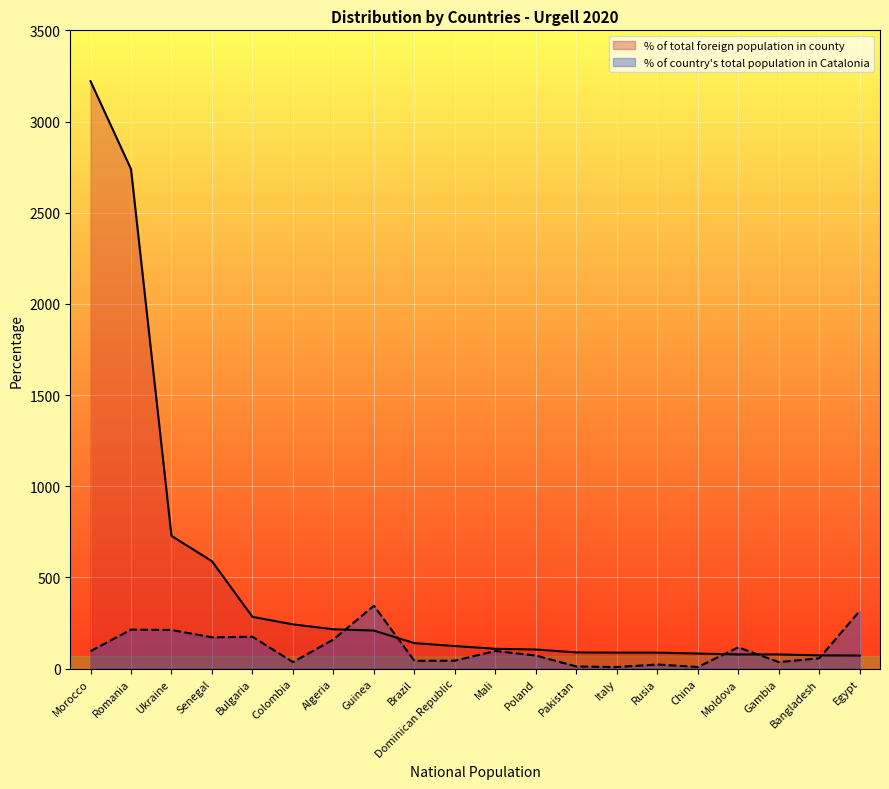

After their last crossing, which series has the higher values: % of total foreign population in county or % of country total population in Catalonia?

% of country total population in Catalonia